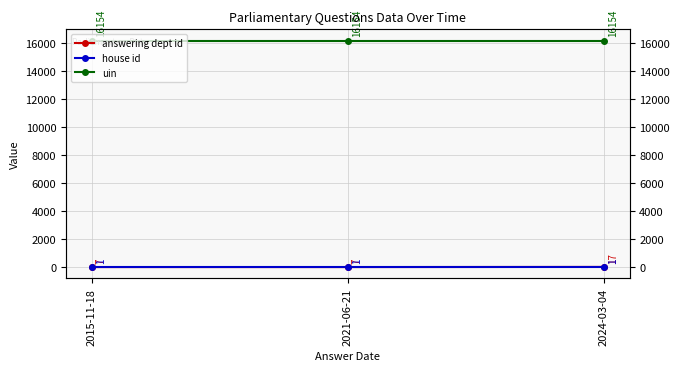

What is the label of the 3rd point from the left?

2024-03-04